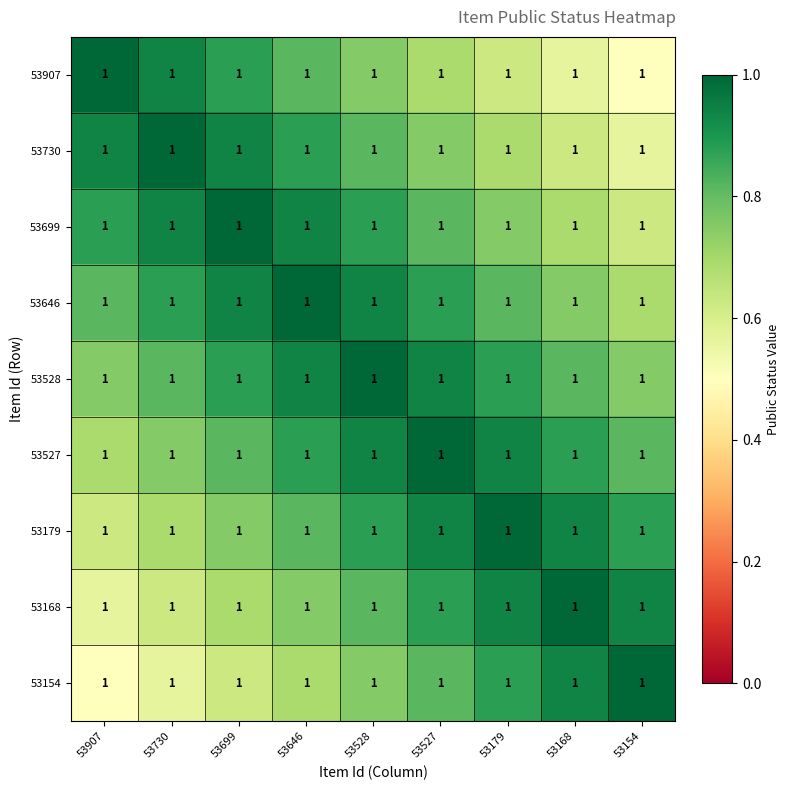

How many 53179 values are between 0 and 1?

9